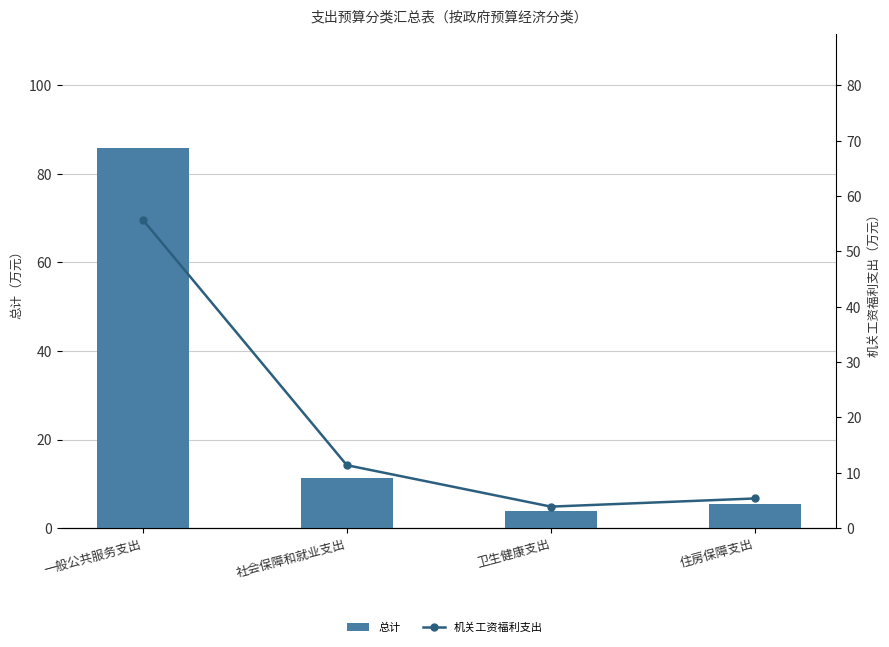

What is the sum of the 机关工资福利支出 values at 社会保障和就业支出 and 住房保障支出?

16.7